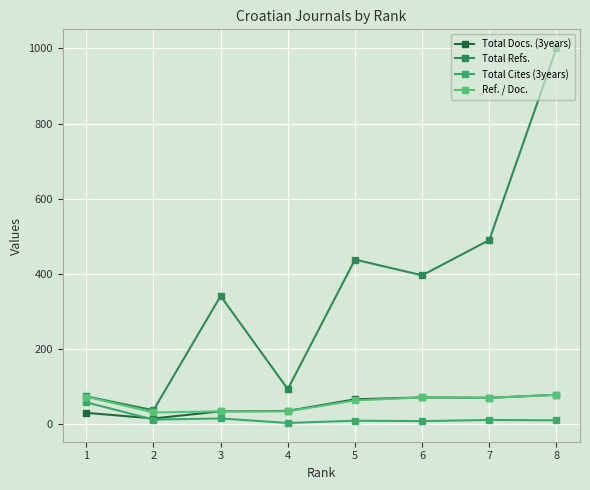

True or false: Total Cites (3years) and Total Refs. intersect in this chart.

False